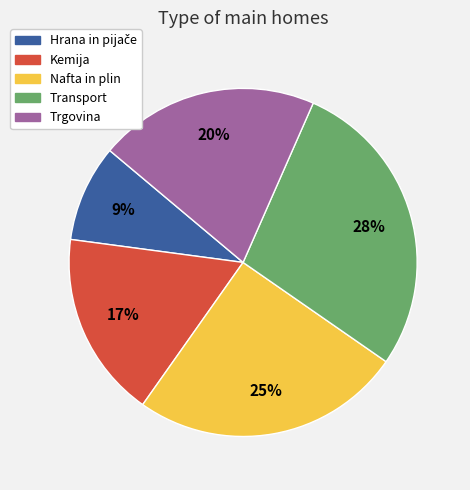

Between Trgovina and Nafta in plin, which is larger?

Nafta in plin